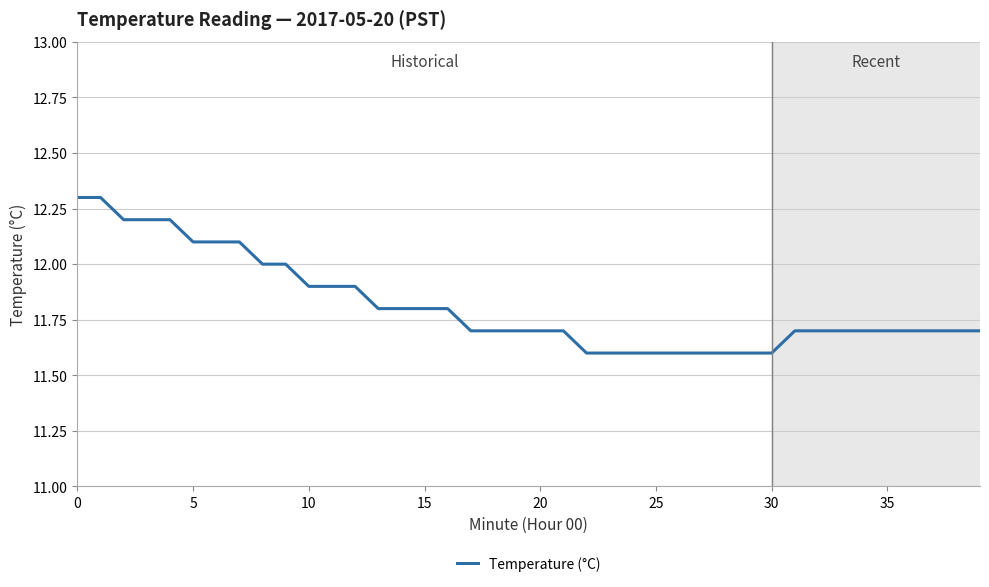

What is the difference between the maximum and minimum values?

0.7